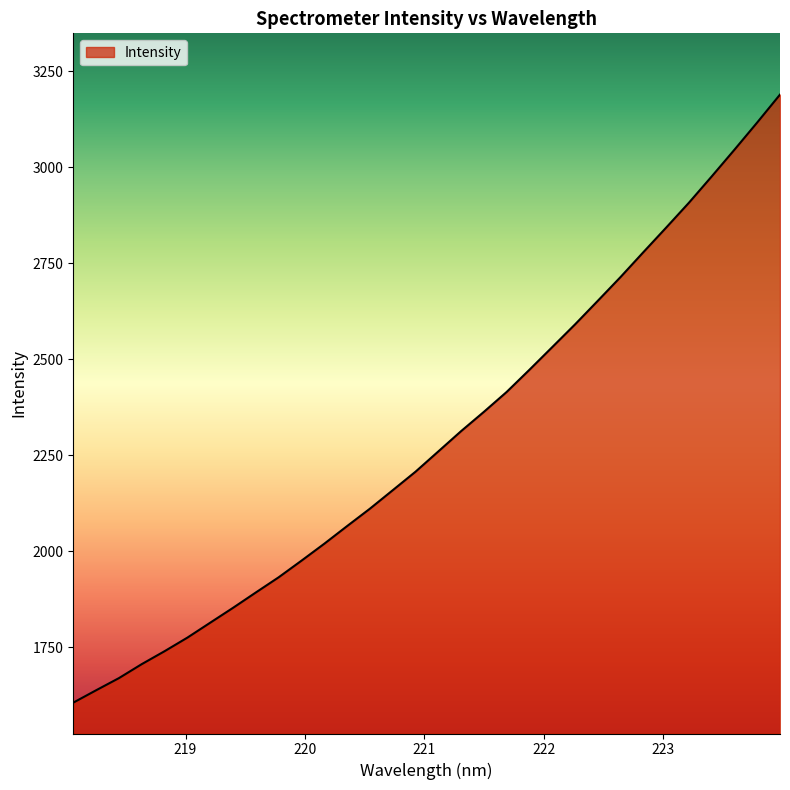

What is the difference between the maximum and minimum values?

1582.7